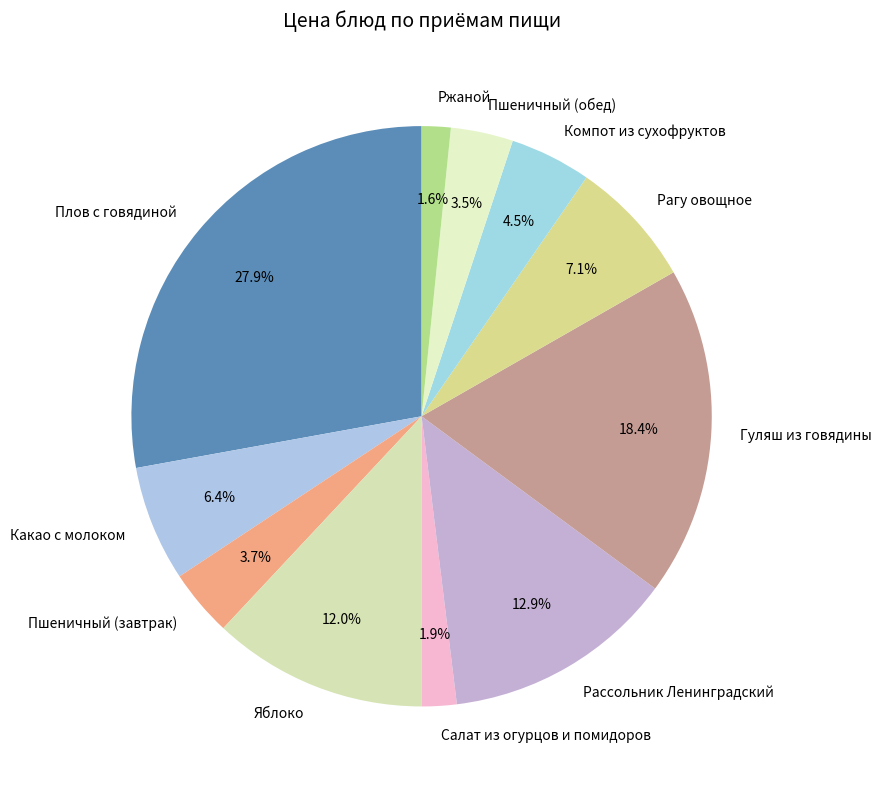

The Плов с говядиной slice represents 42% of the pie. True or false?

False